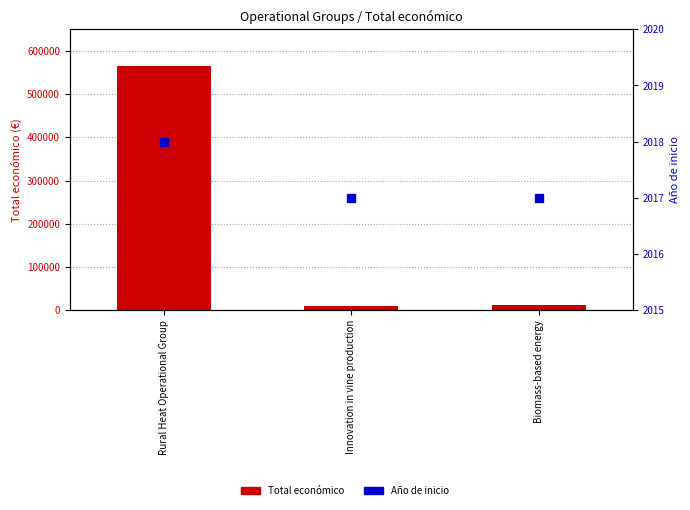

What is the value of the Año de inicio bar at the 3rd from the left?

2017